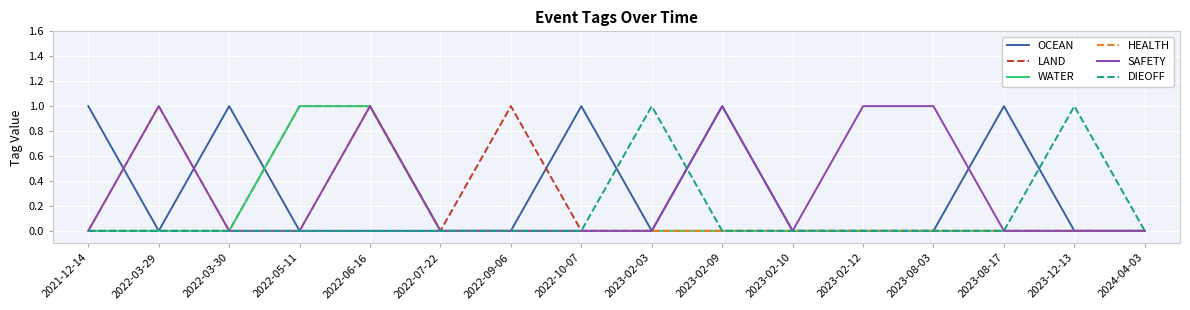

Is it true that SAFETY equals 0 at 2022-05-11?

True